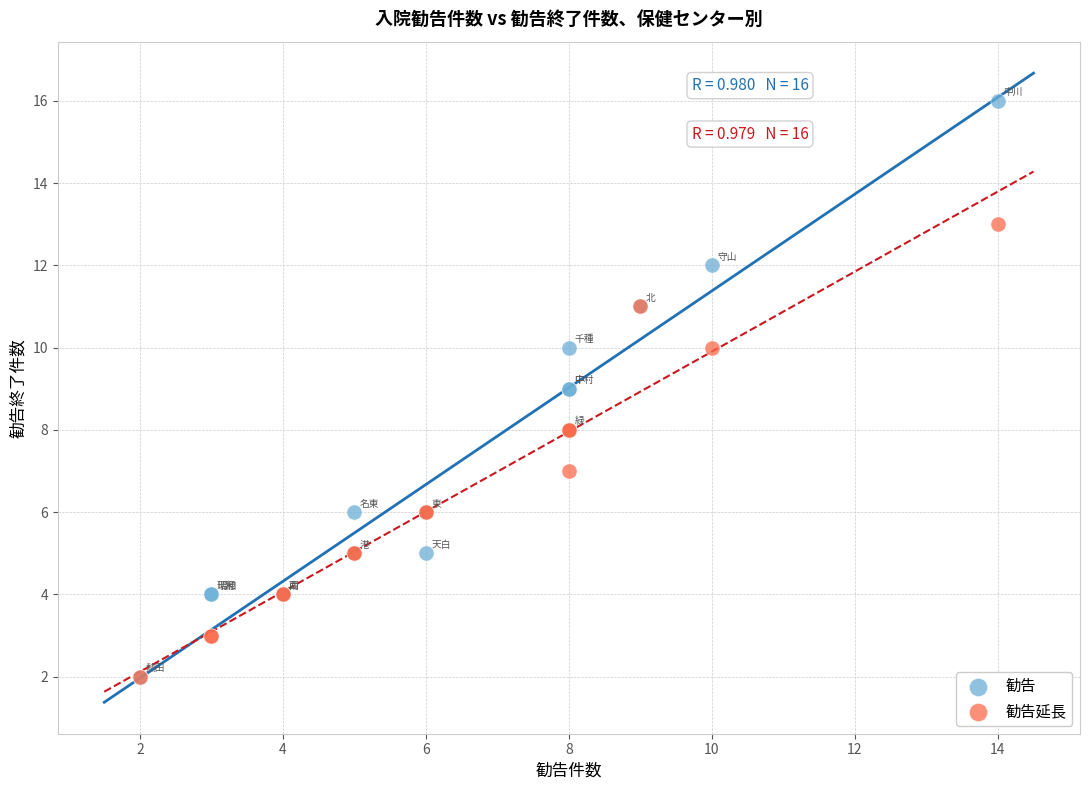

What are all the series names shown in the legend?

勧告, 勧告延長